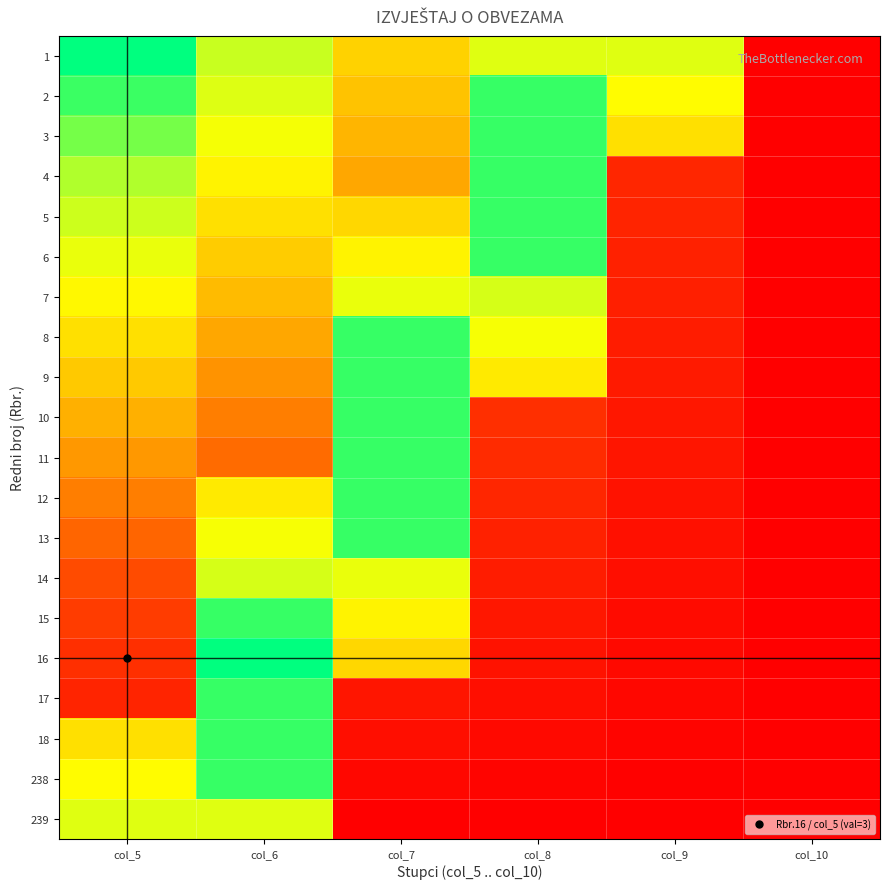

Reading left to right, list all the values displayed in this chart.

1: col_5=1.0	col_6=0.8	col_7=0.6	col_8=0.8	col_9=0.8	col_10=0.0
2: col_5=0.9	col_6=0.8	col_7=0.6	col_8=0.9	col_9=0.7	col_10=0.0
3: col_5=0.9	col_6=0.7	col_7=0.5	col_8=0.9	col_9=0.6	col_10=0.0
4: col_5=0.8	col_6=0.7	col_7=0.5	col_8=0.9	col_9=0.2	col_10=0.0
5: col_5=0.8	col_6=0.6	col_7=0.6	col_8=0.9	col_9=0.2	col_10=0.0
6: col_5=0.7	col_6=0.6	col_7=0.7	col_8=0.9	col_9=0.1	col_10=0.0
7: col_5=0.7	col_6=0.5	col_7=0.7	col_8=0.8	col_9=0.1	col_10=0.0
8: col_5=0.6	col_6=0.5	col_7=0.9	col_8=0.7	col_9=0.1	col_10=0.0
9: col_5=0.6	col_6=0.5	col_7=0.9	col_8=0.7	col_9=0.1	col_10=0.0
10: col_5=0.5	col_6=0.4	col_7=0.9	col_8=0.2	col_9=0.1	col_10=0.0
11: col_5=0.5	col_6=0.4	col_7=0.9	col_8=0.2	col_9=0.1	col_10=0.0
12: col_5=0.4	col_6=0.7	col_7=0.9	col_8=0.2	col_9=0.1	col_10=0.0
13: col_5=0.4	col_6=0.7	col_7=0.9	col_8=0.1	col_9=0.1	col_10=0.0
14: col_5=0.3	col_6=0.8	col_7=0.7	col_8=0.1	col_9=0.1	col_10=0.0
15: col_5=0.3	col_6=0.9	col_7=0.7	col_8=0.1	col_9=0.1	col_10=0.0
16: col_5=0.2	col_6=1.0	col_7=0.6	col_8=0.1	col_9=0.0	col_10=0.0
17: col_5=0.2	col_6=0.9	col_7=0.1	col_8=0.1	col_9=0.0	col_10=0.0
18: col_5=0.6	col_6=0.9	col_7=0.1	col_8=0.0	col_9=0.0	col_10=0.0
238: col_5=0.7	col_6=0.9	col_7=0.0	col_8=0.0	col_9=0.0	col_10=0.0
239: col_5=0.8	col_6=0.8	col_7=0.0	col_8=0.0	col_9=0.0	col_10=0.0